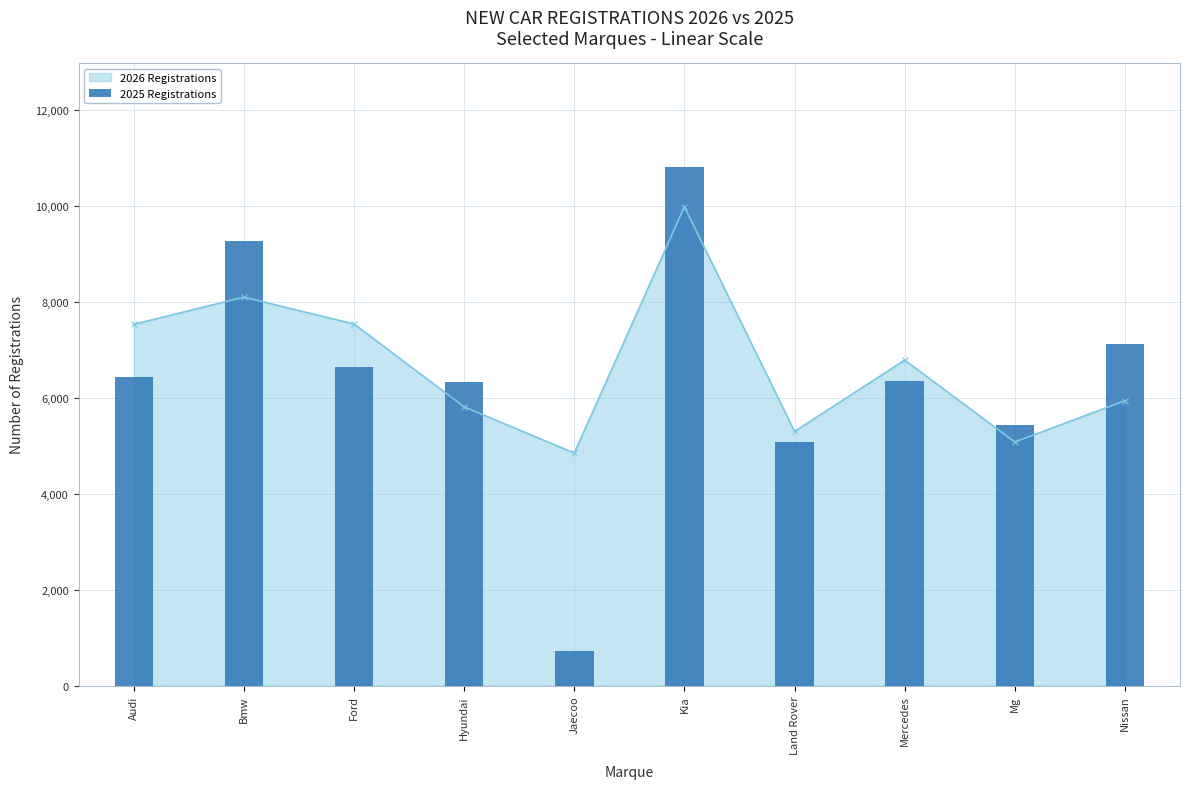

List the labels in order of value, smallest first.

Jaecoo, Land Rover, Mg, Hyundai, Mercedes, Audi, Ford, Nissan, Bmw, Kia